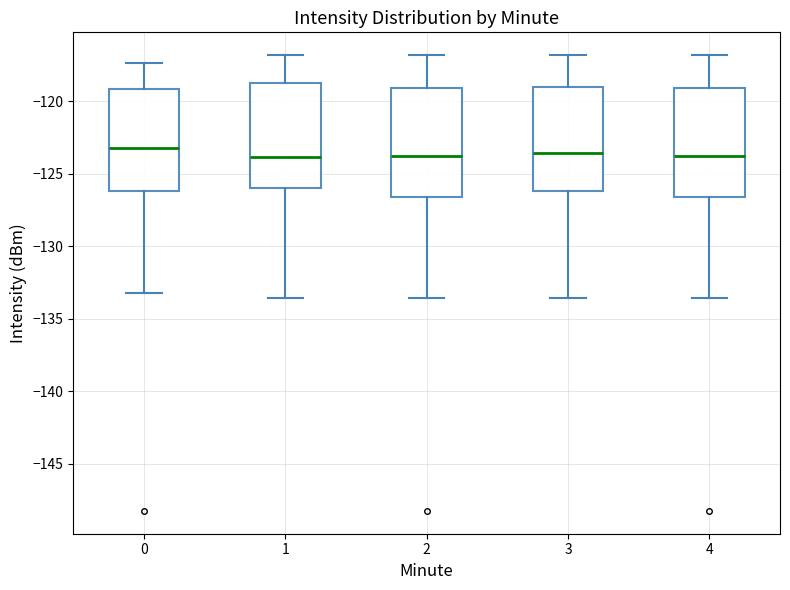

Where does the upper whisker of the box at x = 3 end on the y-axis? The values are not printed on the chart, so give them approximately, as read against the axis.

-117.0